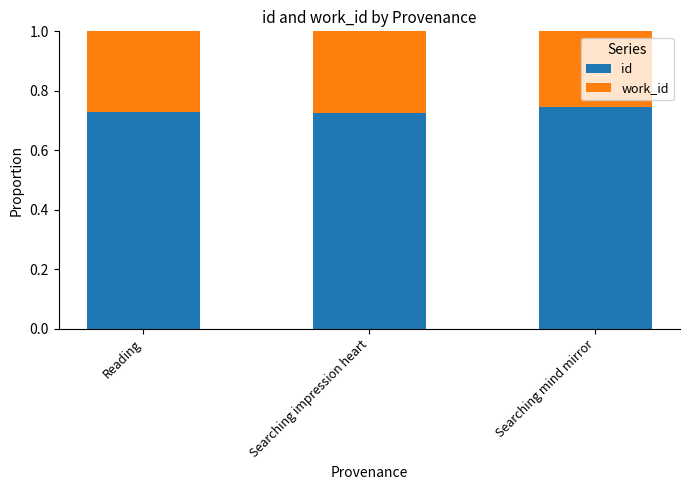

Count the id values in the range 0 to 1.

3